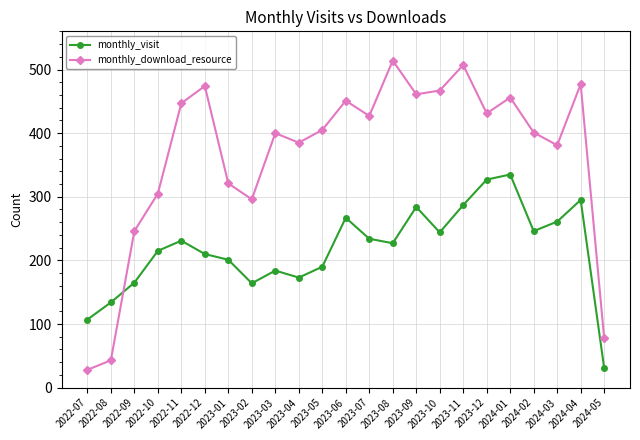

List the series in order of their overall mean, highest first.

monthly_download_resource, monthly_visit